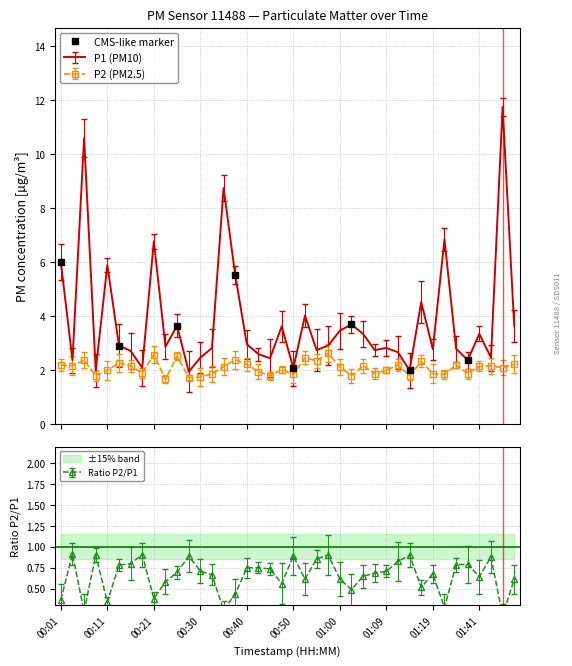

What is the value of the CMS-like marker point at the 2nd from the left?

2.9